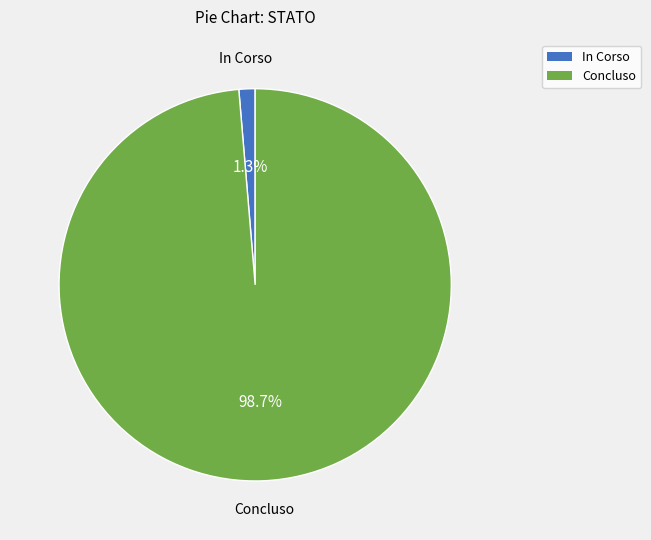

Combined, do In Corso and Concluso account for over 50%?

Yes